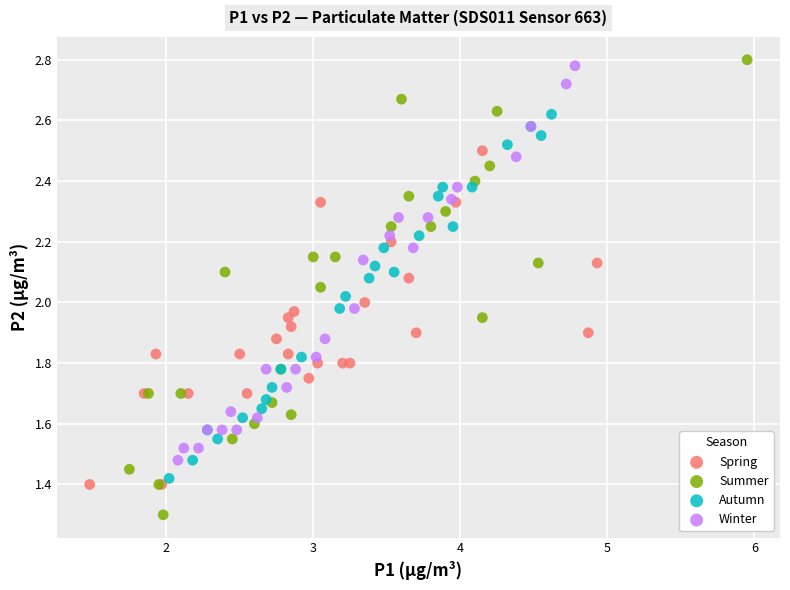

Which series has the largest Y range (max minus min)?

Summer